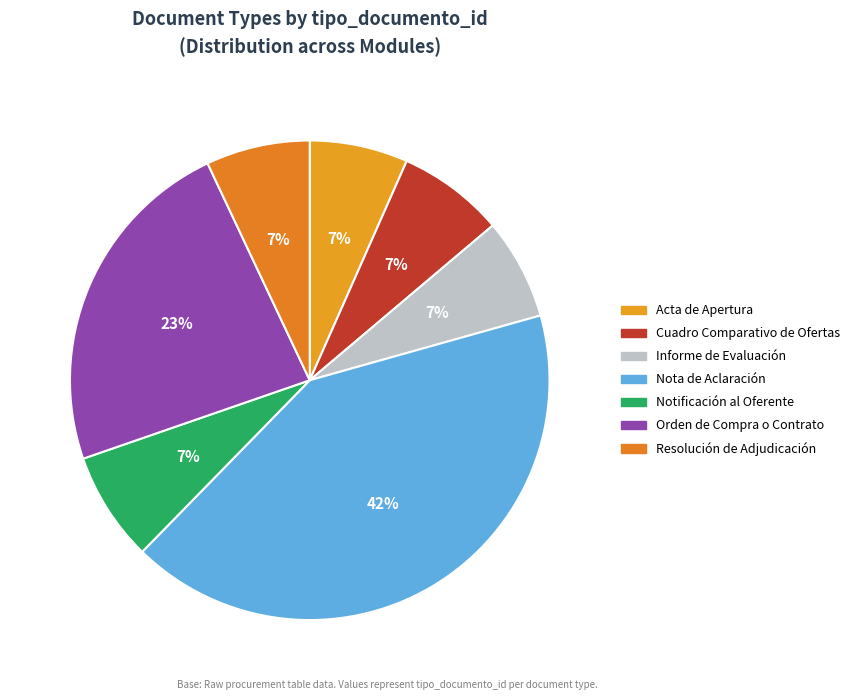

Is the sum of Informe de Evaluación and Nota de Aclaración greater than half?

No